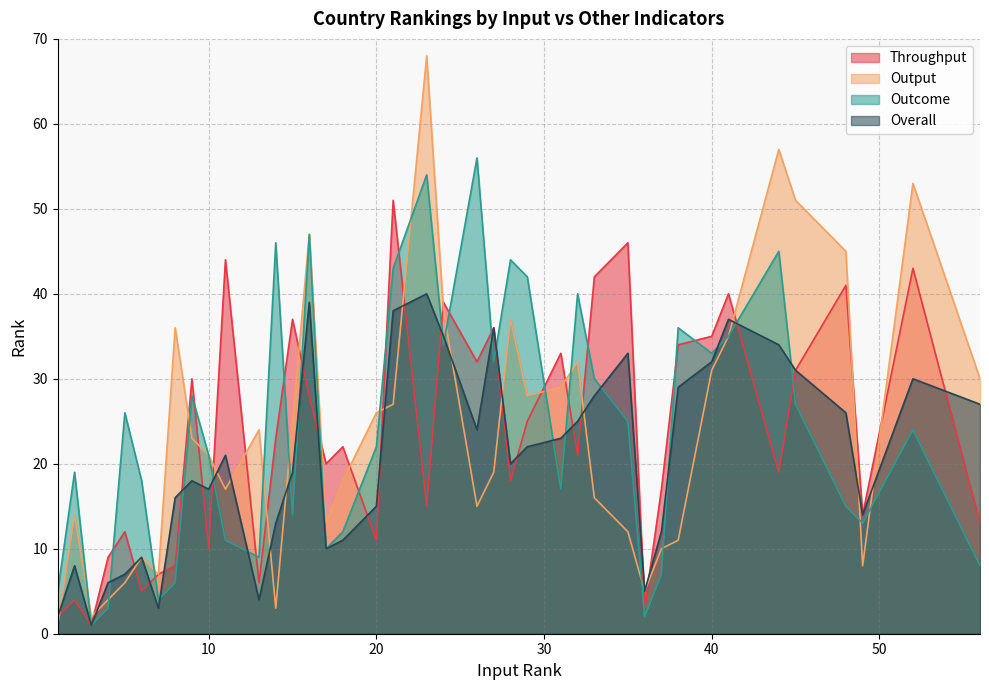

Rank the series by their maximum value, from lowest to highest.

Overall, Throughput, Outcome, Output